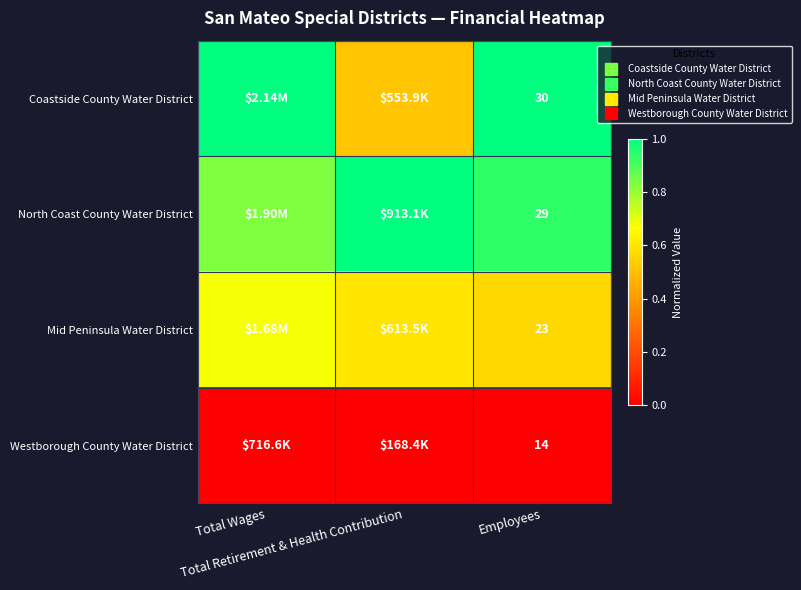

How many categories are shown in the chart?

3